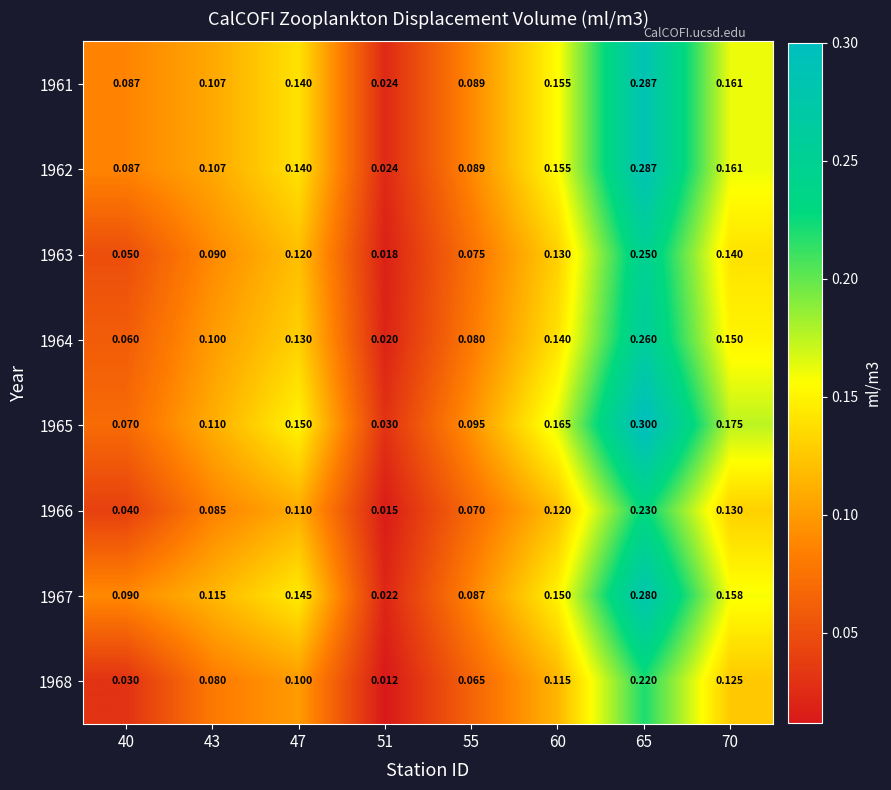

Is the value of 1963 at 55 greater than the value of 1964 at 70?

No